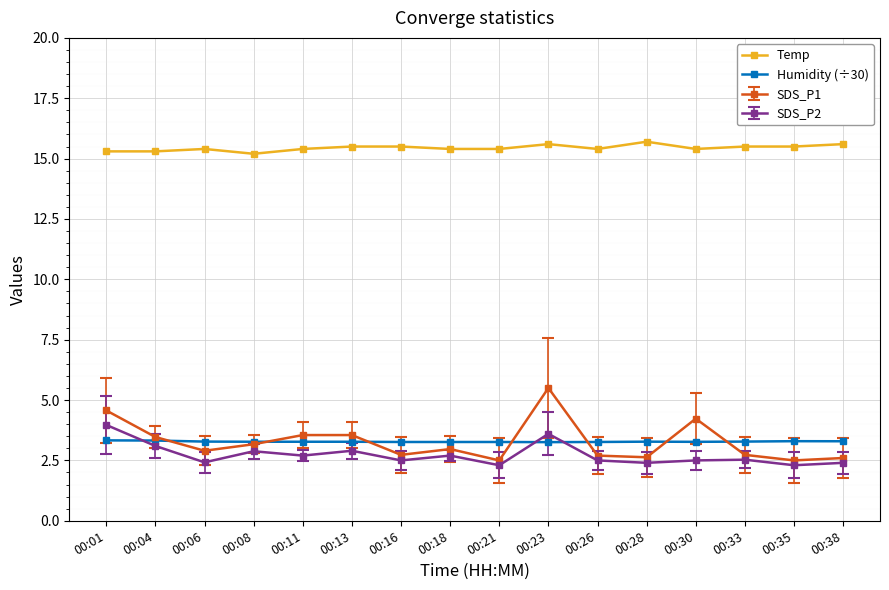

What are all the series names shown in the legend?

Temp, Humidity (÷30), SDS_P1, SDS_P2